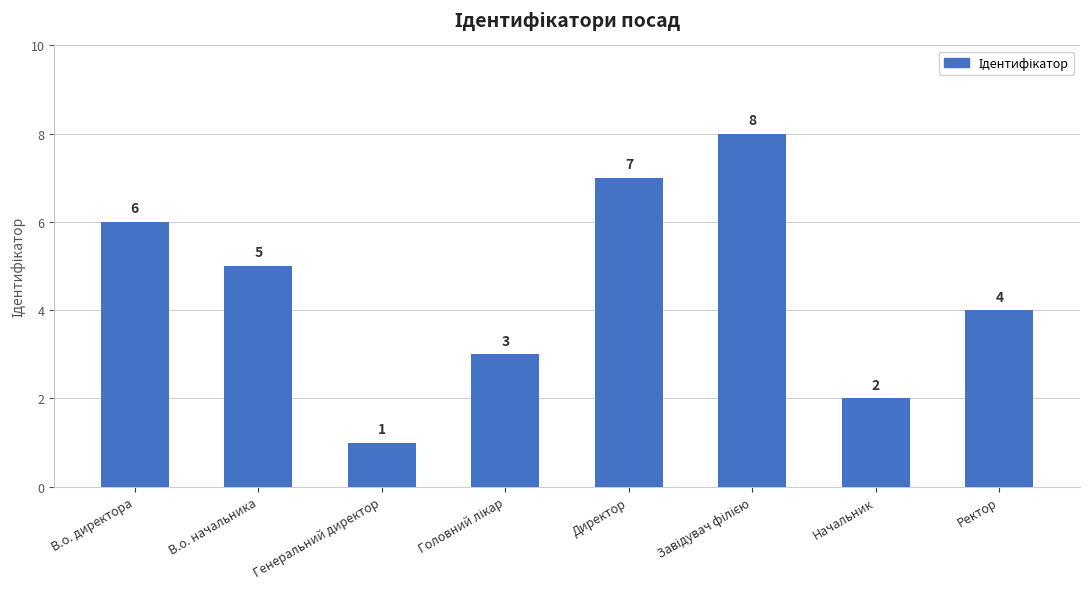

At which label does the data first exceed 5?

В.о. директора